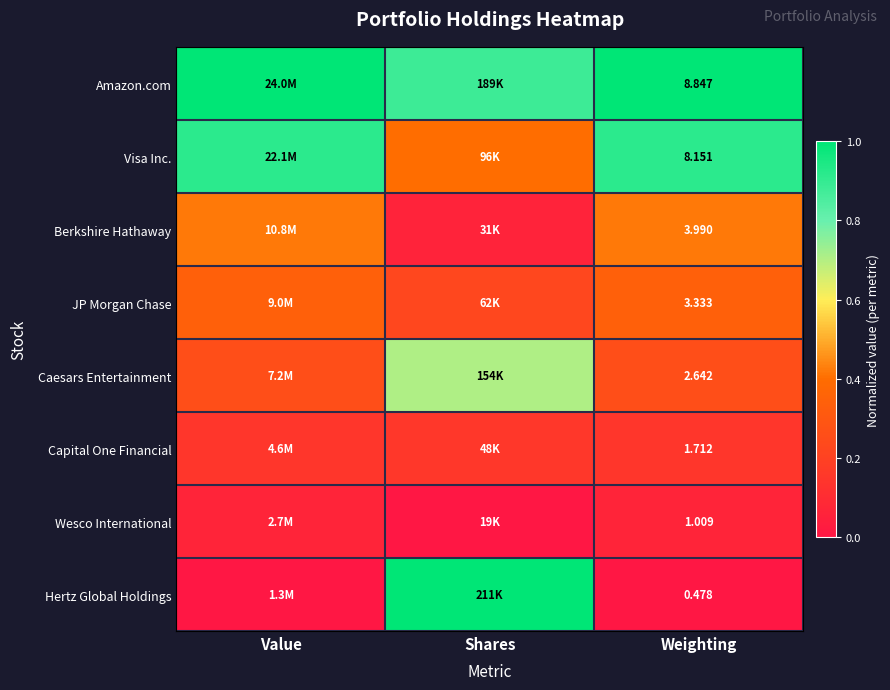

Count the number of data series in this chart.

8